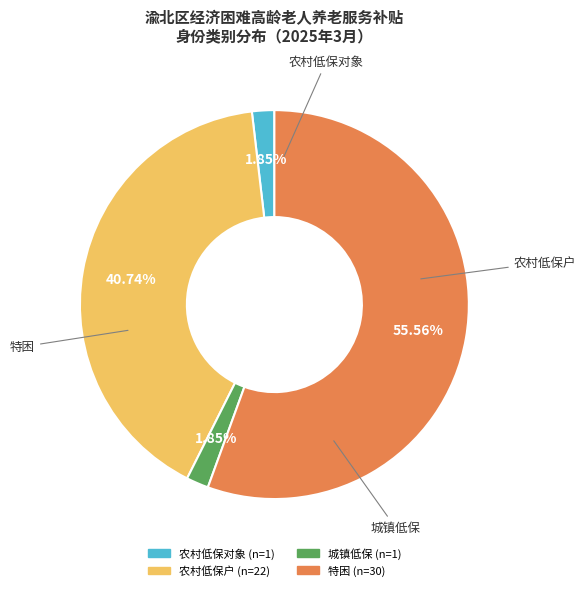

Is the sum of 农村低保户 and 农村低保对象 greater than half?

No